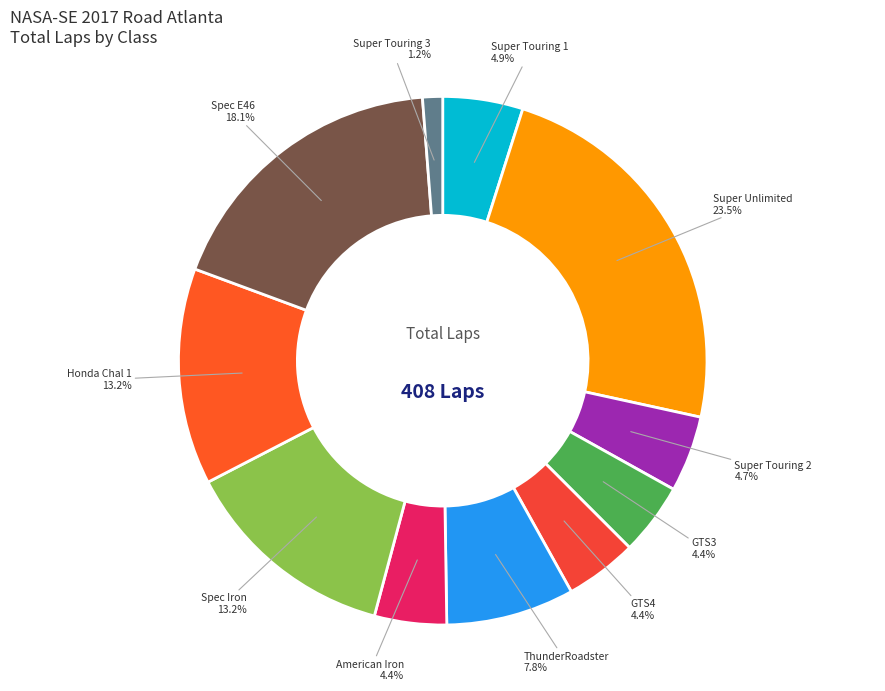

To the nearest percent, what is the average slice percentage?

9%